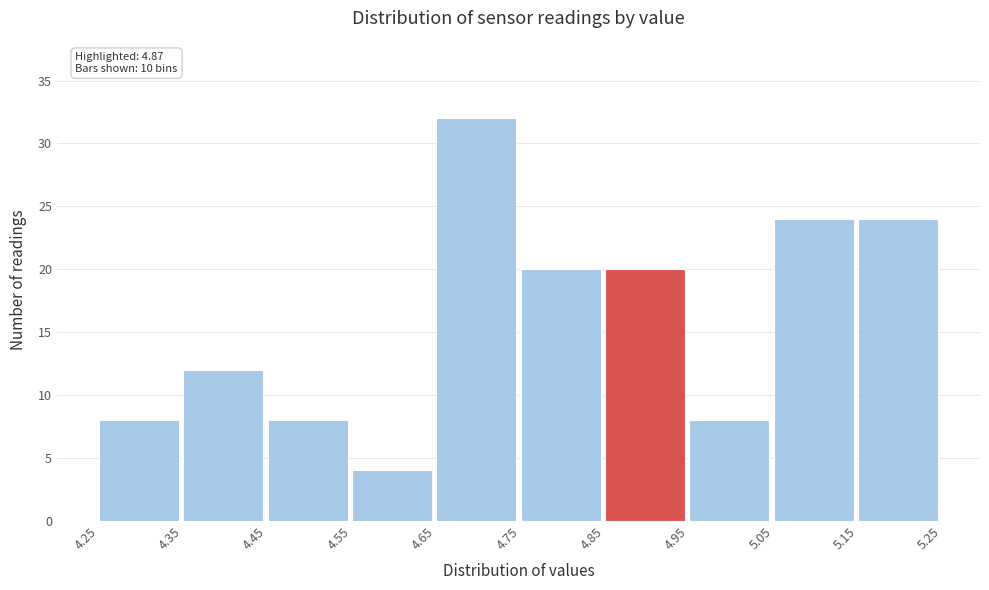

Over which range of the x-axis is the bar tallest?

4.65 to 4.75